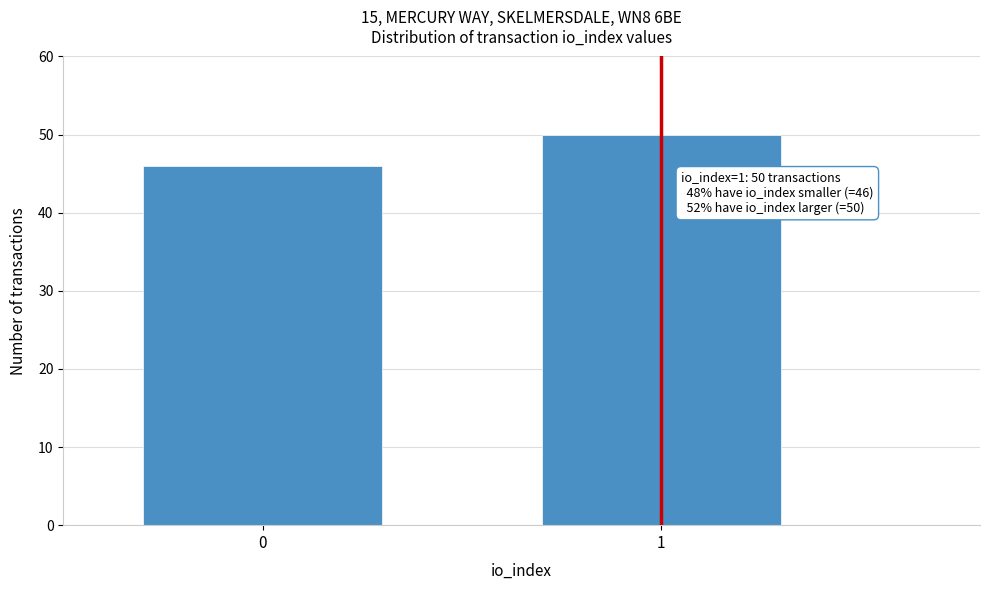

Reading left to right, transcribe all the data shown in this chart.

0=46	1=50